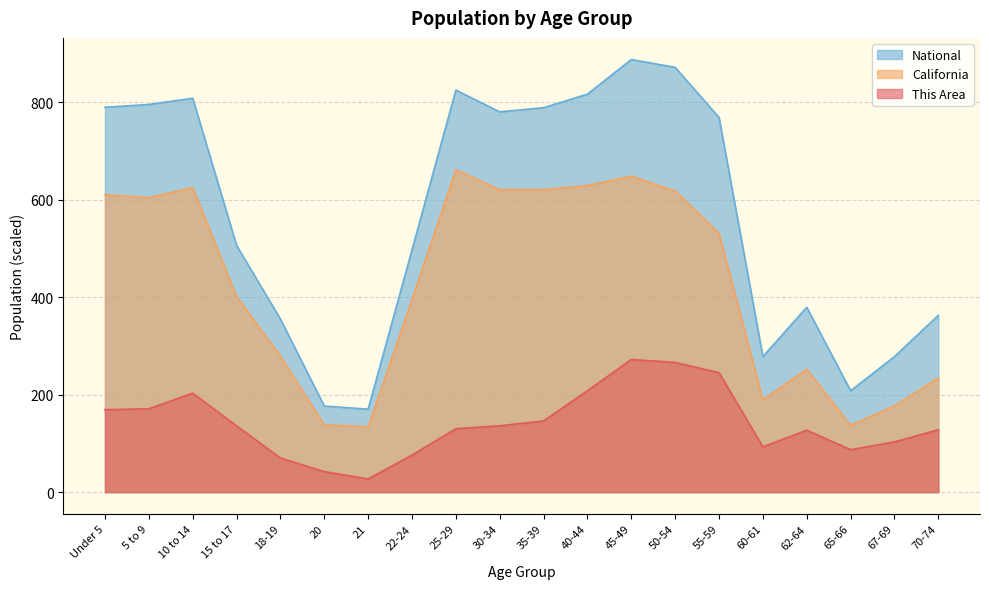

At which category is the sum across all series the highest?

45-49